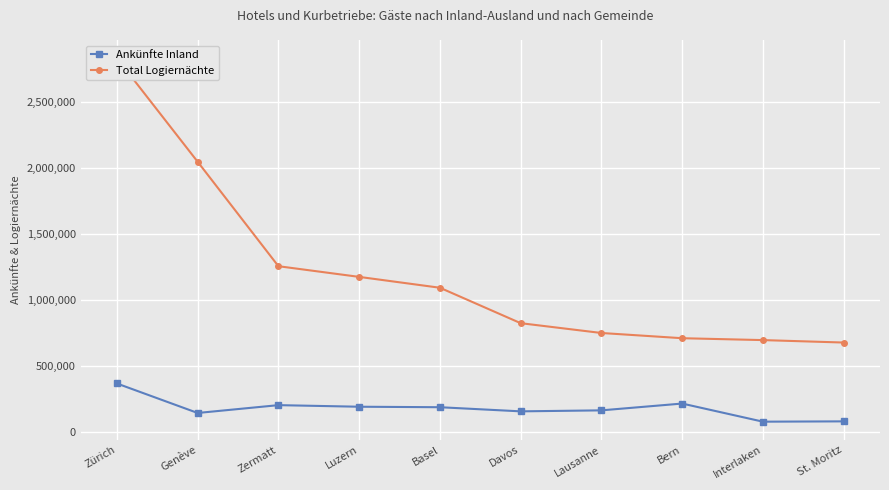

Is it true that Total Logiernächte equals 1256511 at Zermatt?

True